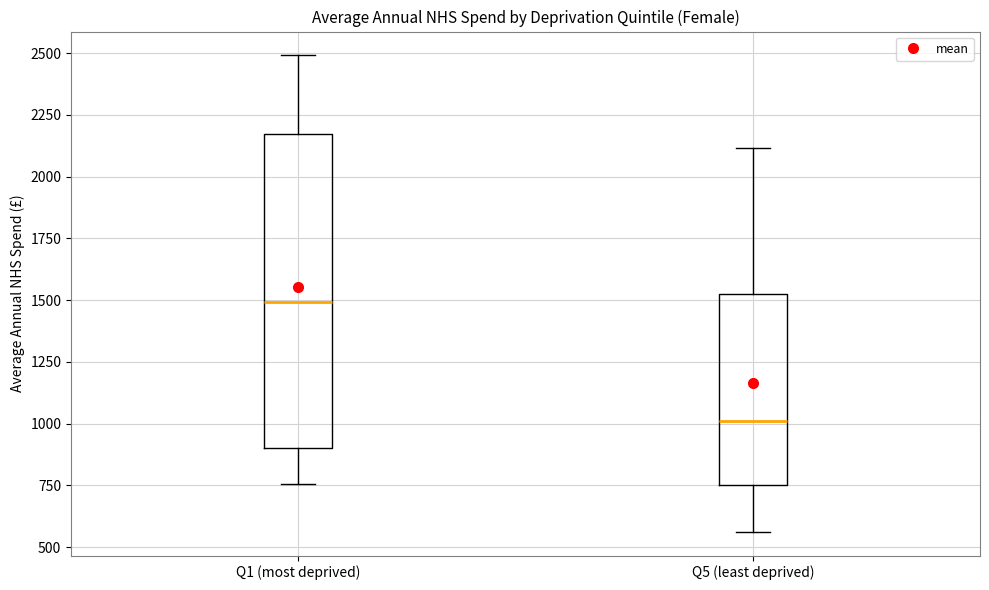

Which box is the tallest, from its lower edge to its upper edge?

Q1 (most deprived)